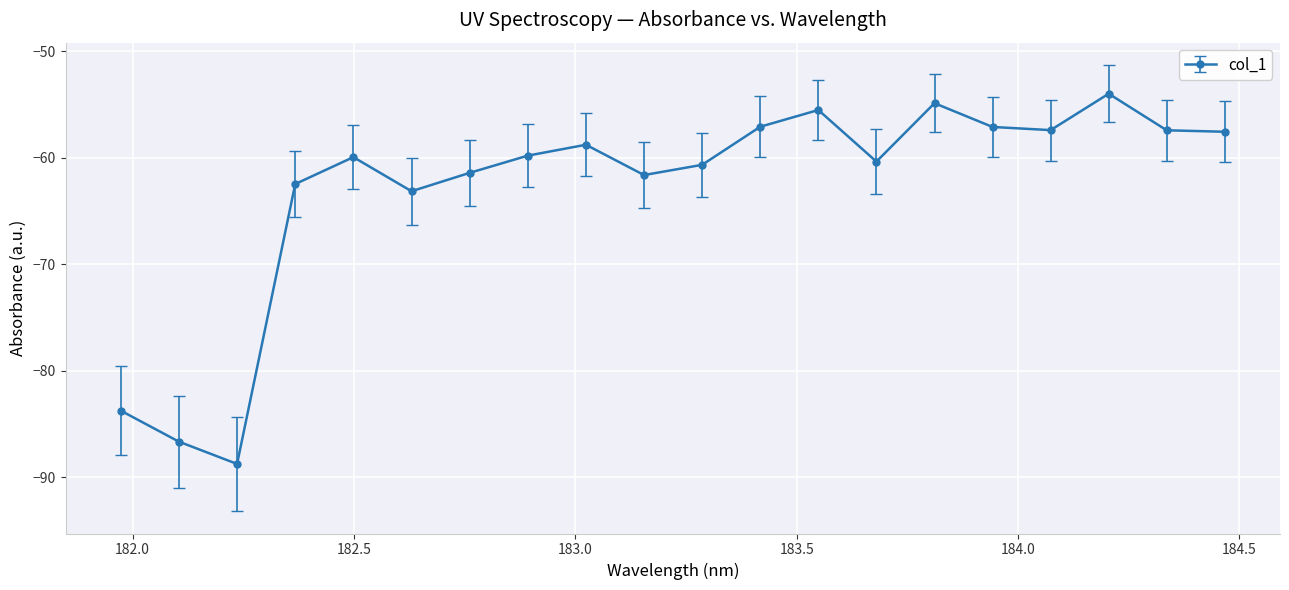

What is the greatest value displayed?

-54.0